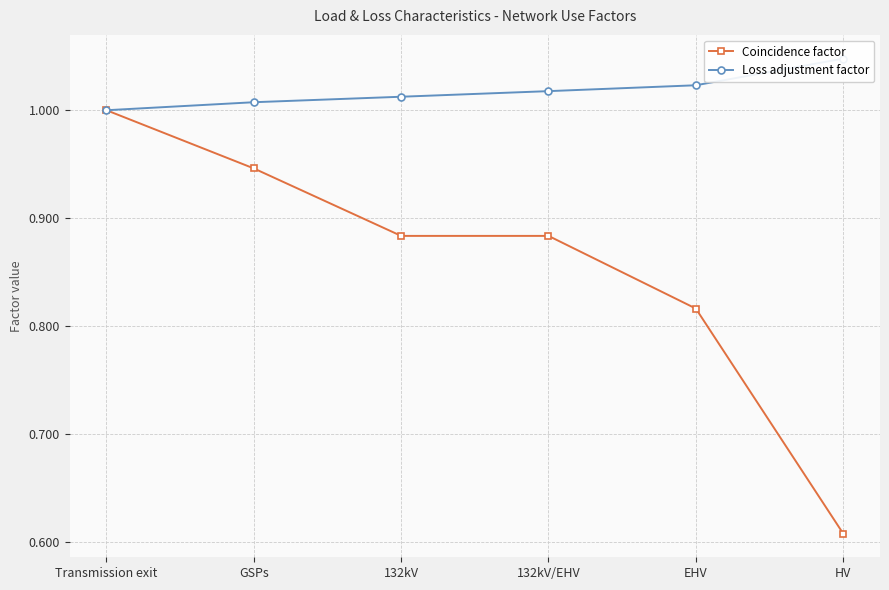

True or false: Loss adjustment factor has more than 2 points higher than both neighbors.

False